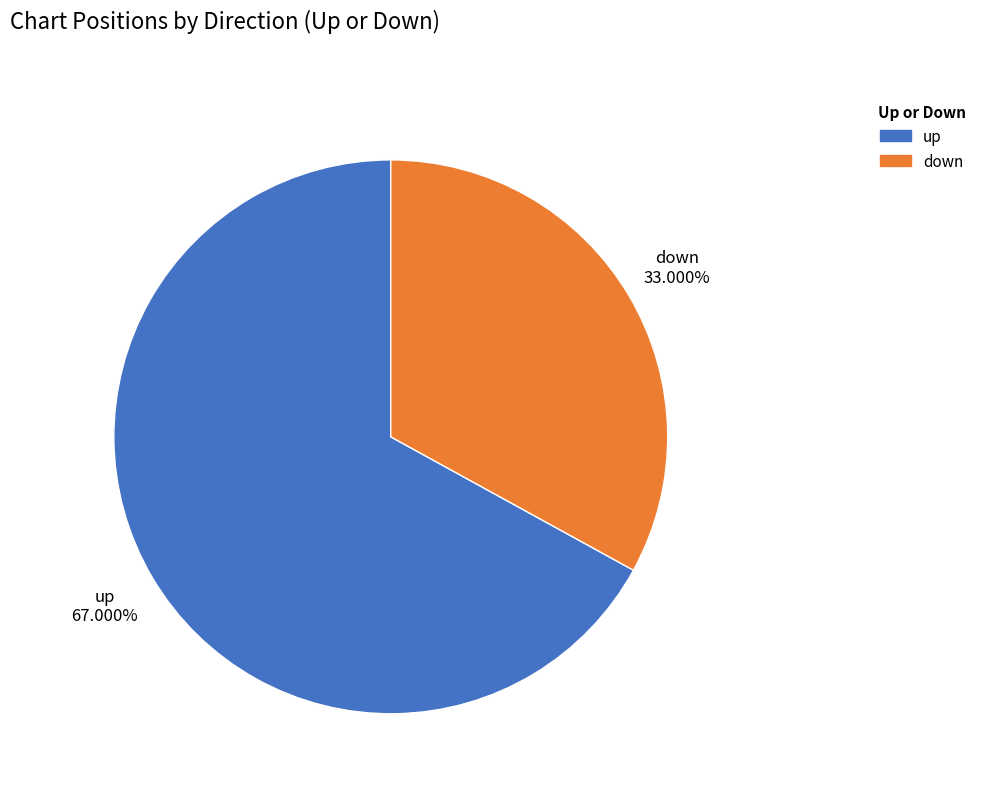

Is it true that down is 33% of the pie?

True